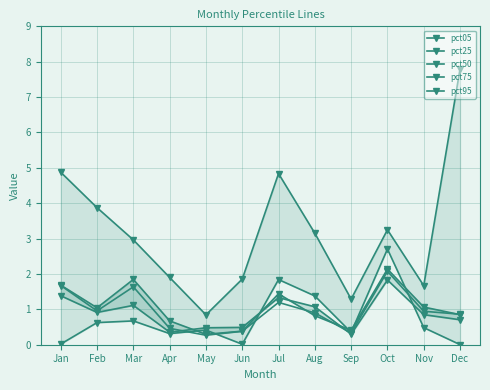

What is the spread (max minus min) of values at Mar?

2.3